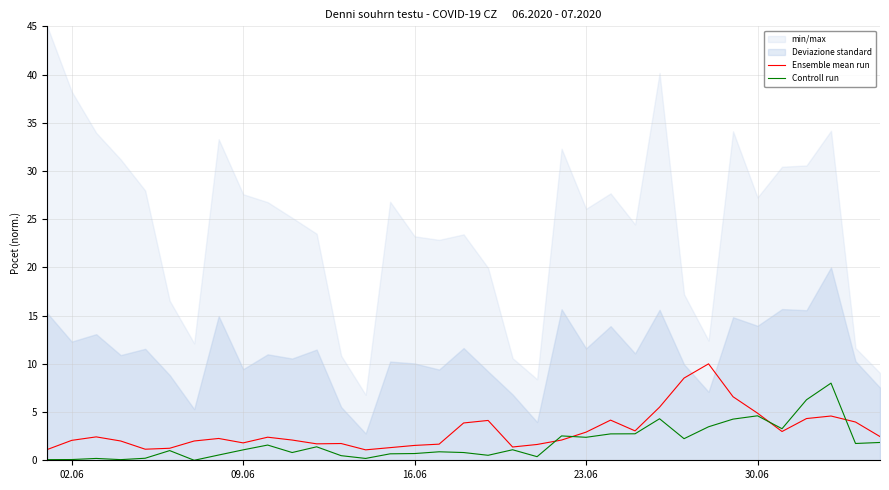

What is the maximum value for Ensemble mean run?

10.0